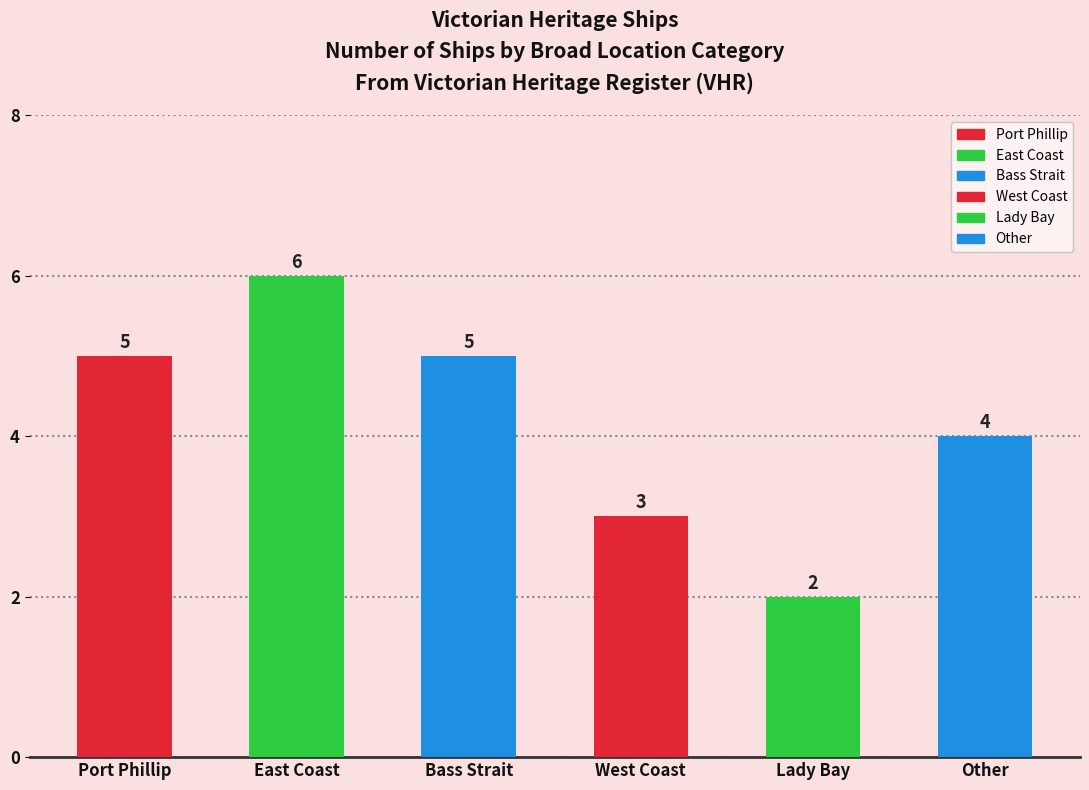

Count the values in the range 3 to 5.

4